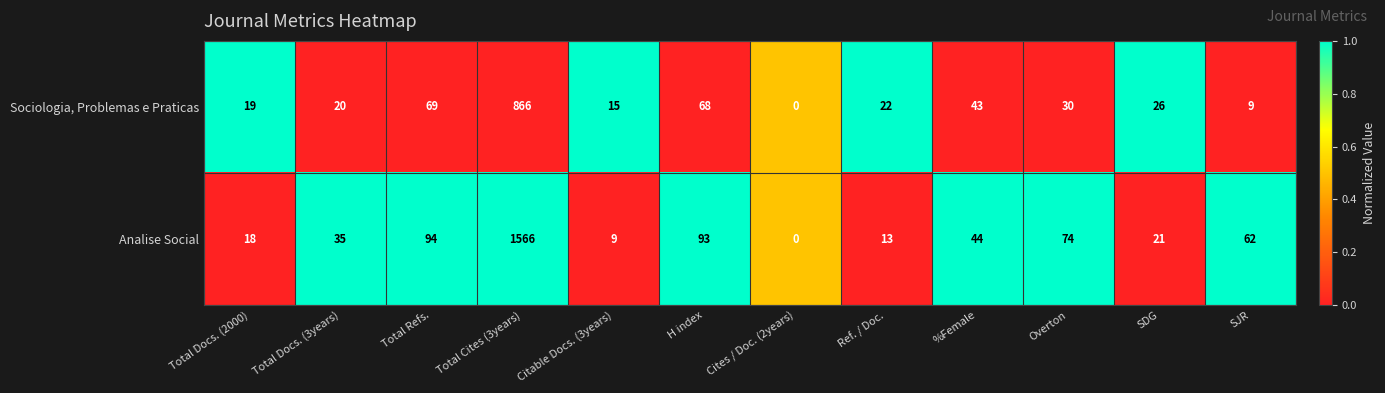

What is the greatest value displayed?

1566